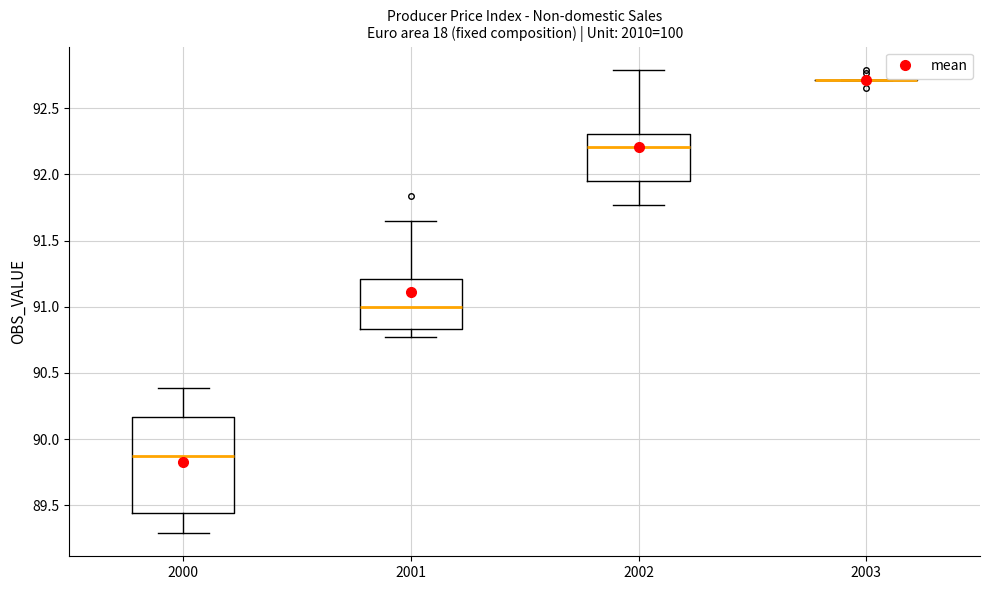

Where is the upper edge of the box at x = 2000 on the y-axis? The values are not printed on the chart, so give them approximately, as read against the axis.

90.15